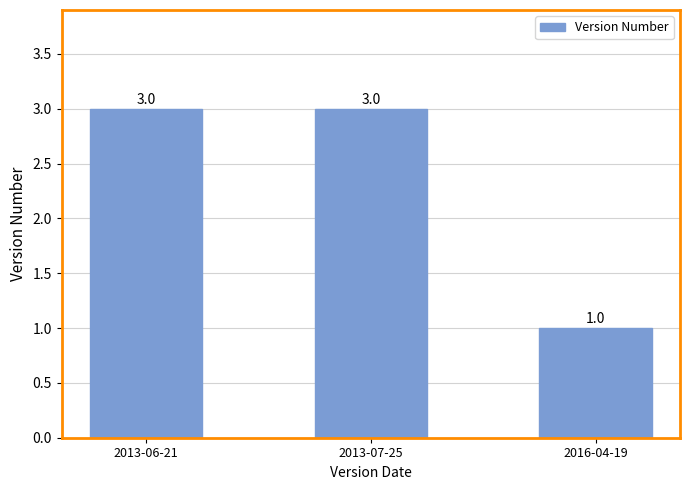

Reading left to right, extract all data points from this chart.

3	3	1